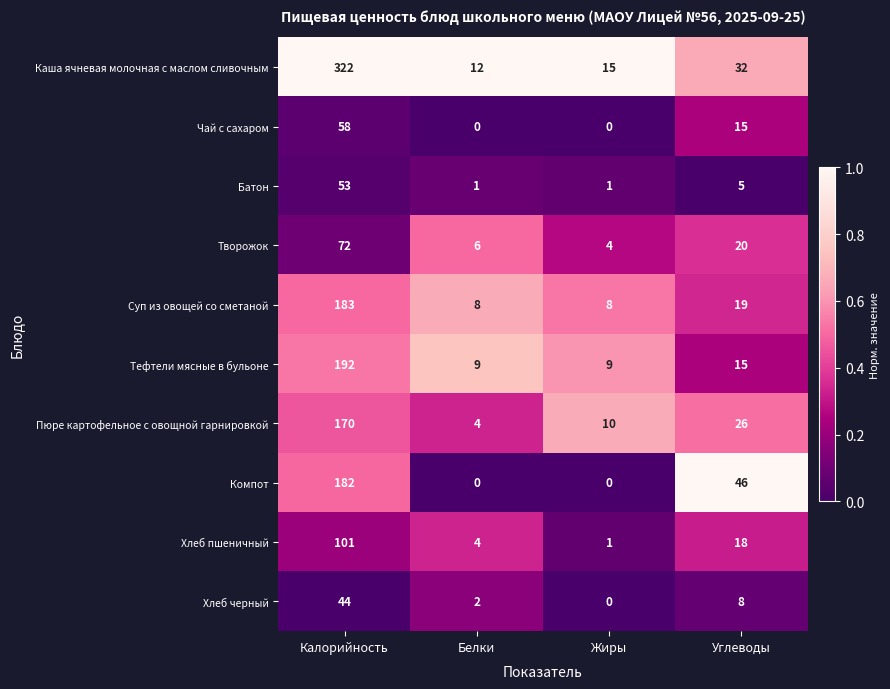

What is the sum of all Батон values?

60